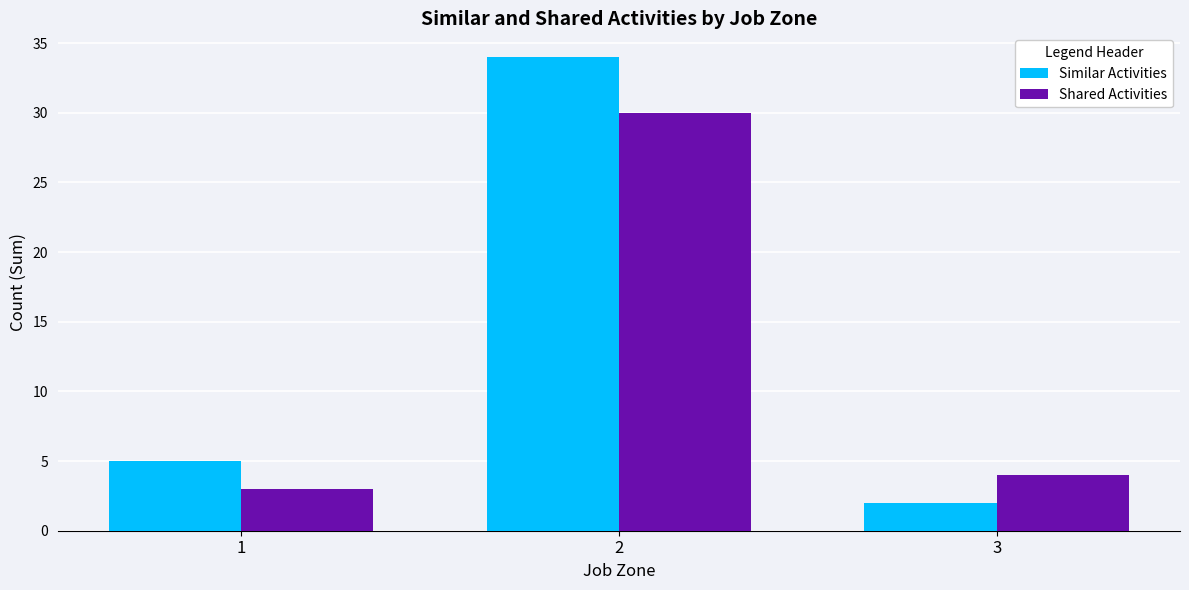

Rank the series by their average value, from highest to lowest.

Similar Activities, Shared Activities